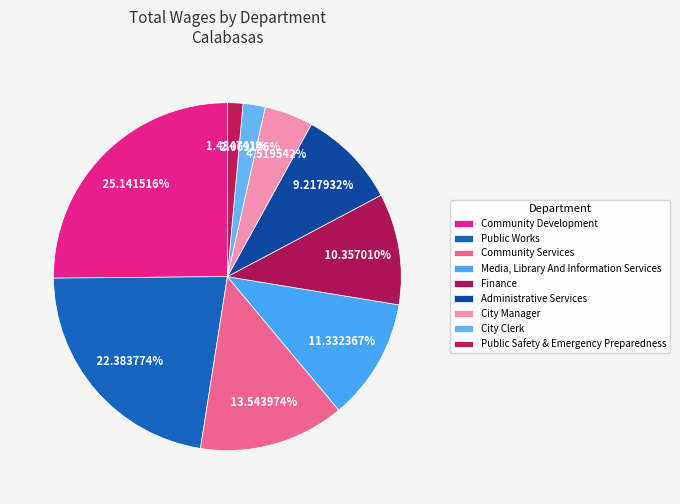

What percentage do Public Safety & Emergency Preparedness and City Clerk together represent?

3.5%